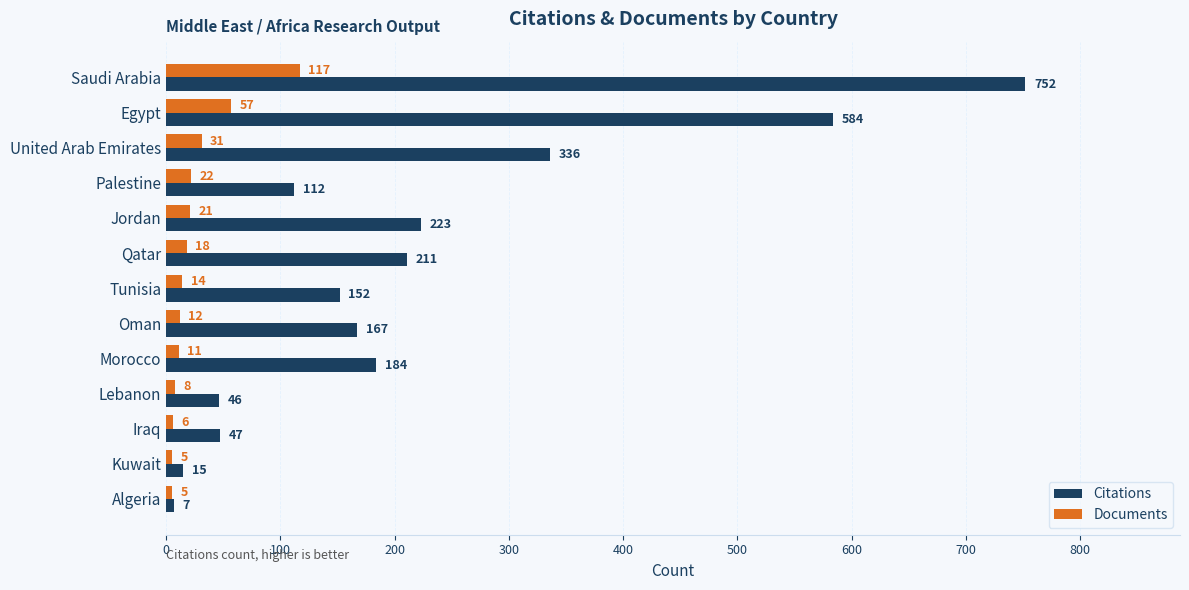

How many values in the Citations series are below 167?

6